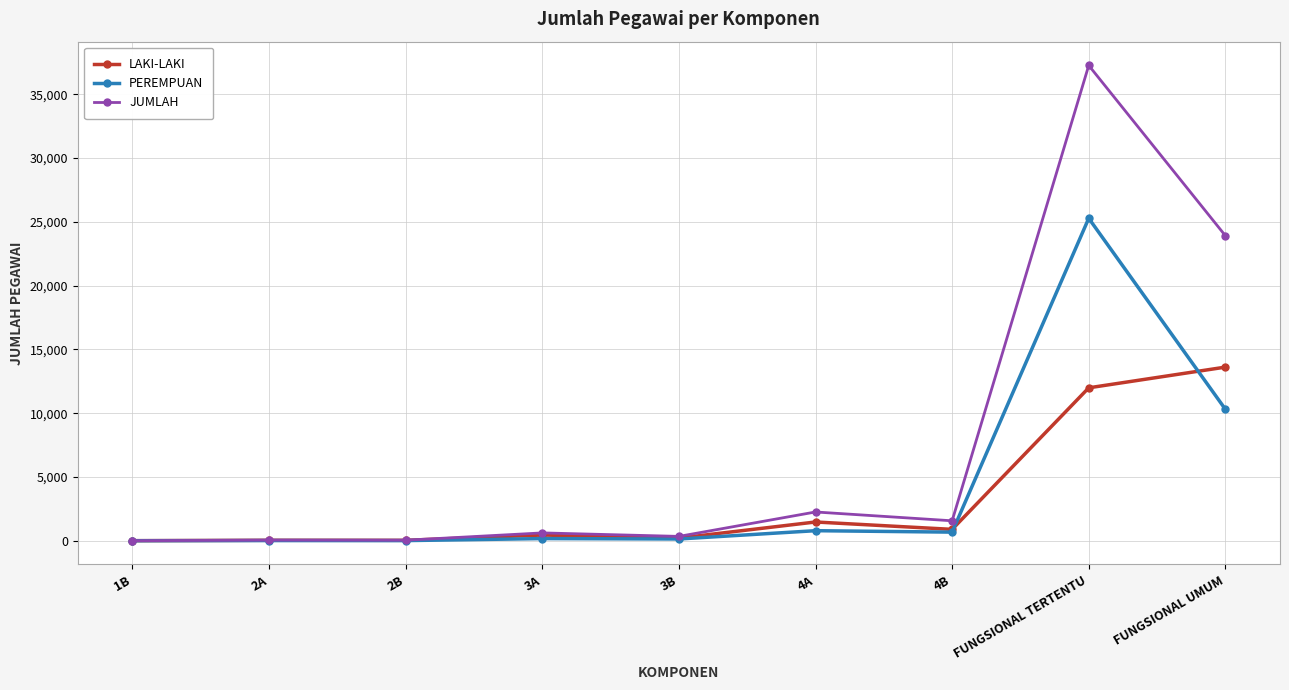

What is the difference between the second highest and minimum values in the JUMLAH series?

23916